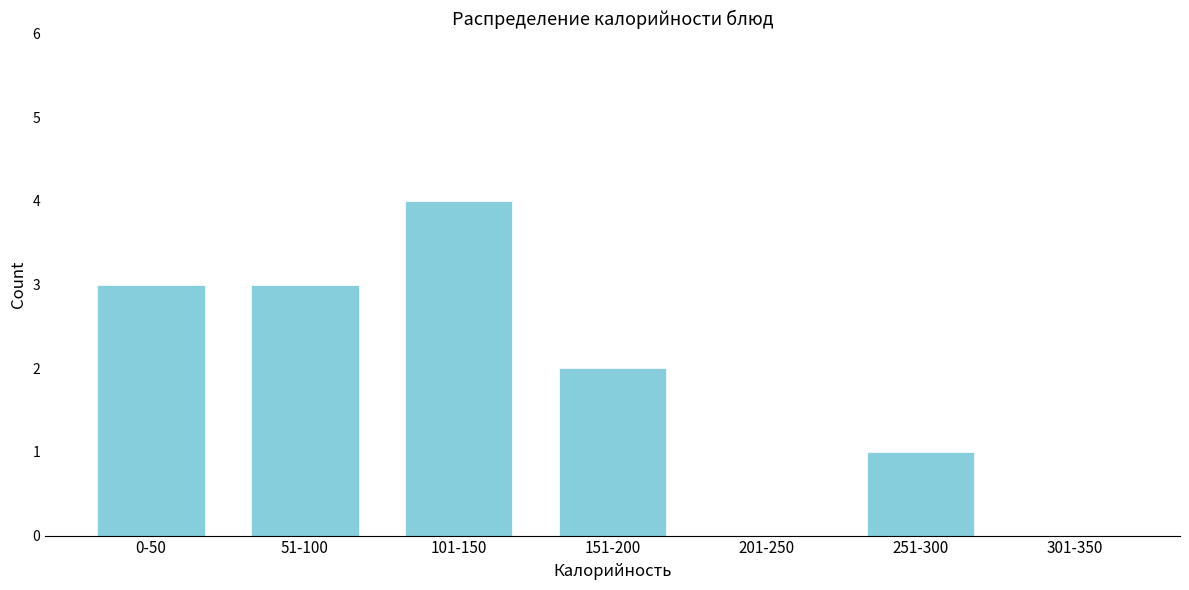

Reading right to left, what are all the values shown in this chart?

301-350=0	251-300=1	201-250=0	151-200=2	101-150=4	51-100=3	0-50=3